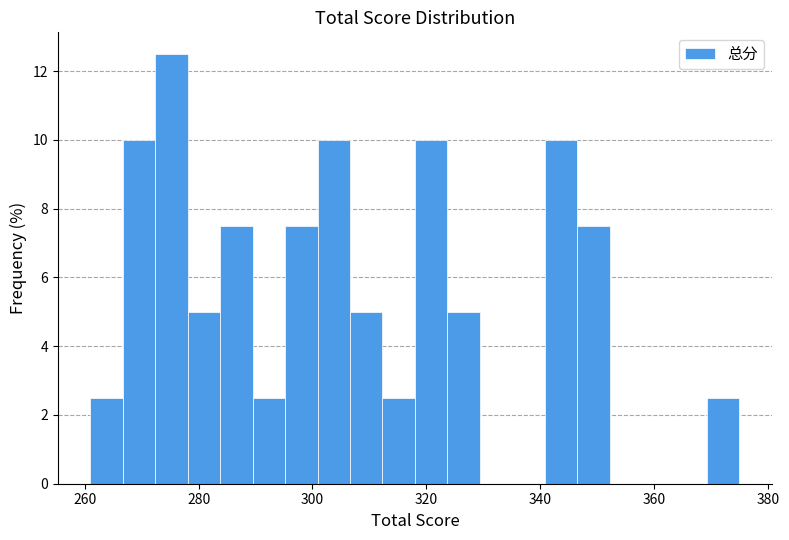

Around what value on the x-axis is the tallest bar? Give the approximate position of its centre, as read against the axis.

276